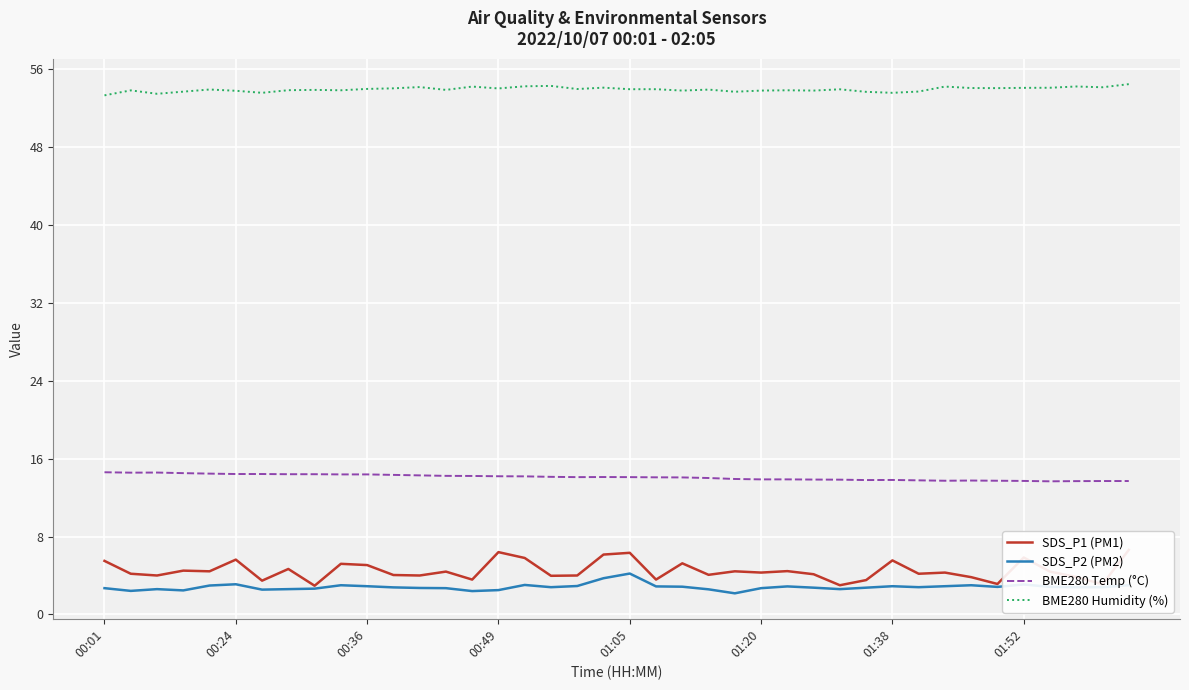

True or false: BME280 Humidity (%) and SDS_P2 (PM2) intersect in this chart.

False